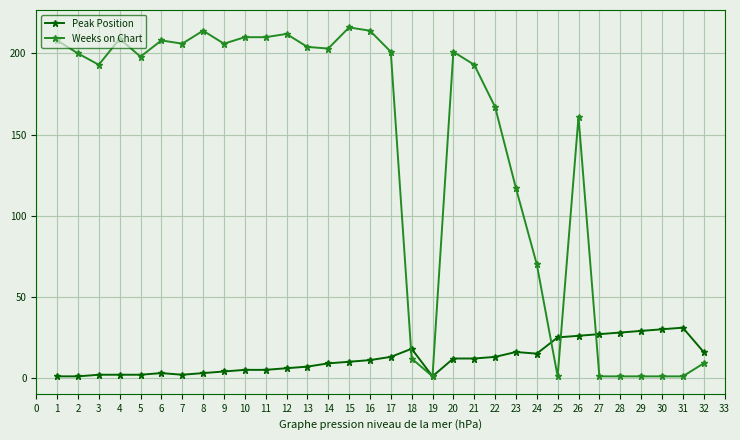

Where is Weeks on Chart nearest to the value 108?

23